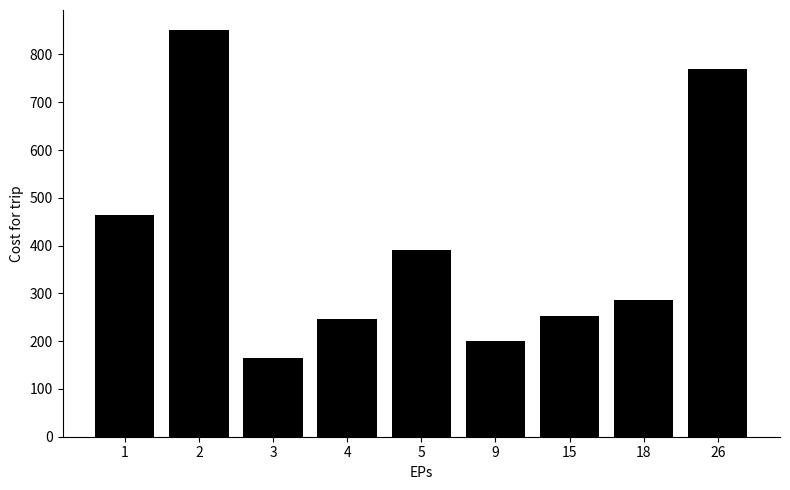

At which category does the chart reach its peak across all series?

2